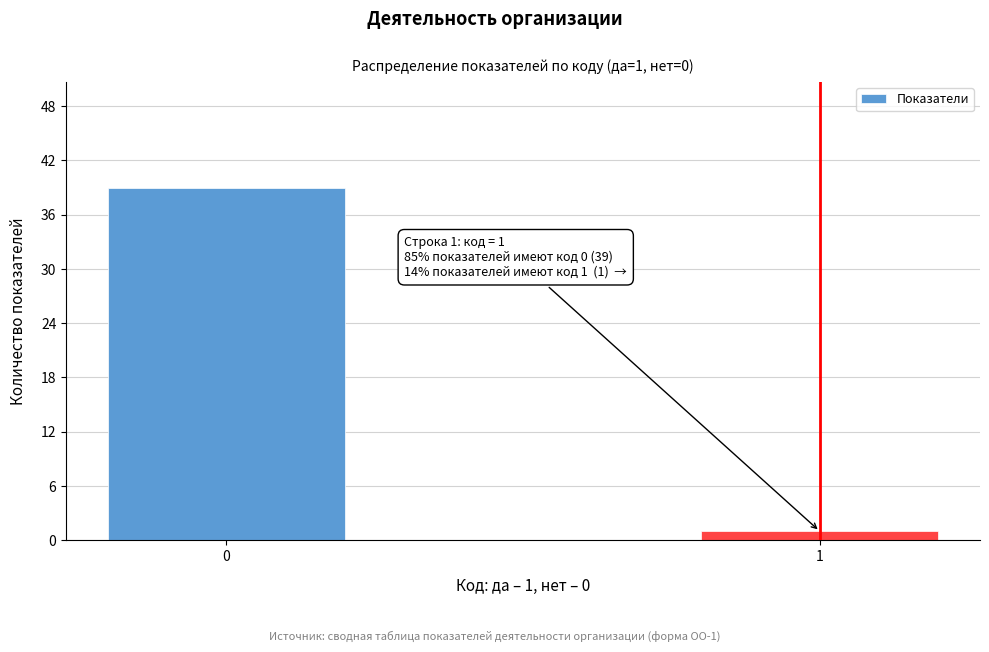

Reading left to right, list all the values displayed in this chart.

0=39	1=1